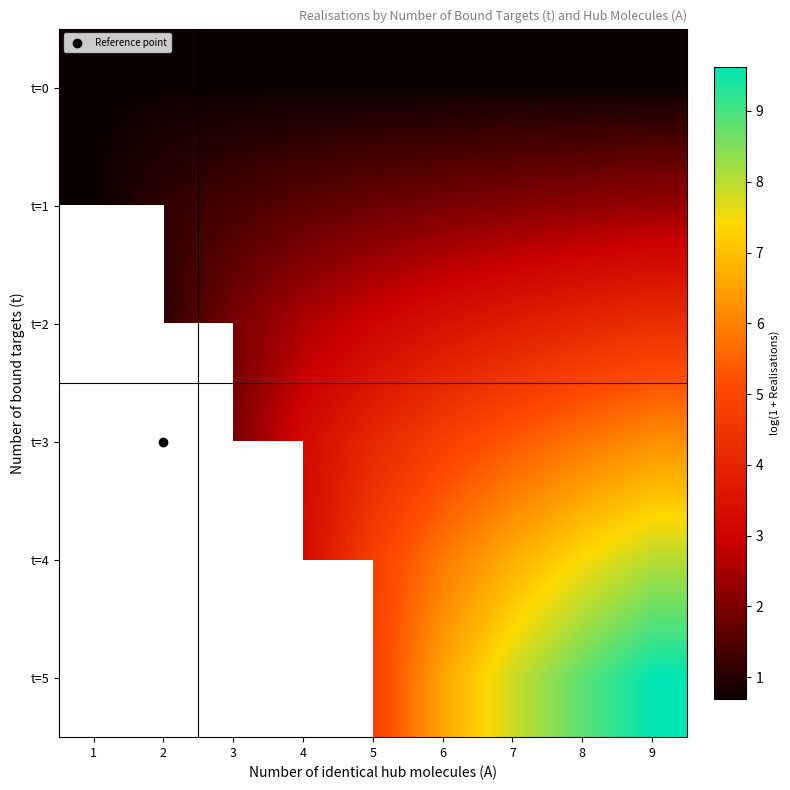

What is the average value of the t=0 series?

0.7